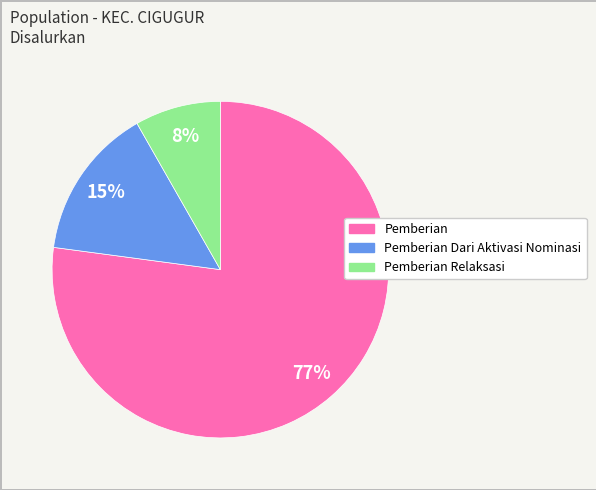

To the nearest percent, what is the difference between the largest and smallest slice percentages?

69%